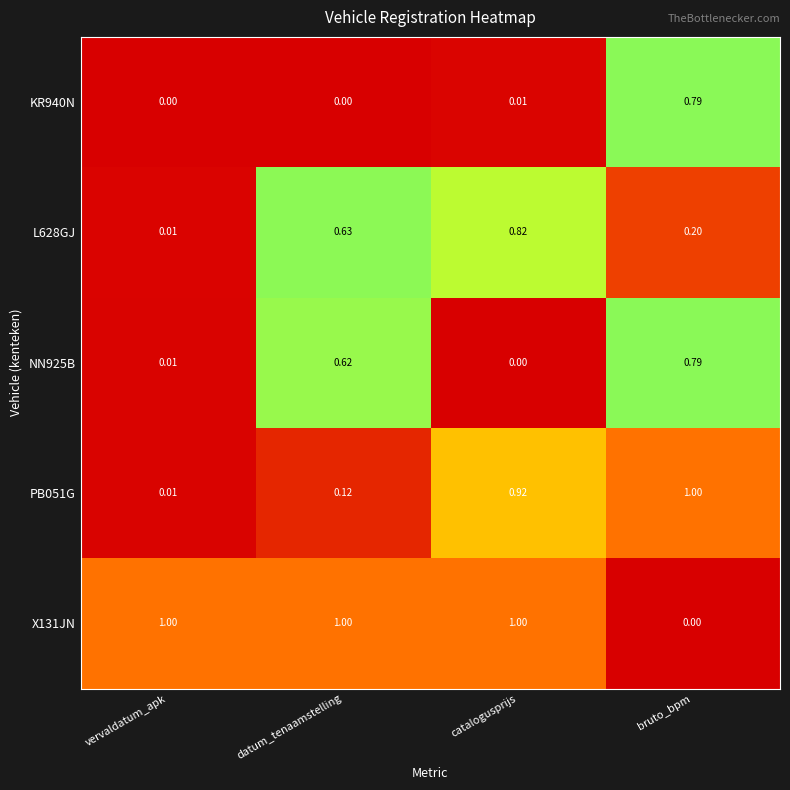

Where is PB051G nearest to the value 0?

vervaldatum_apk